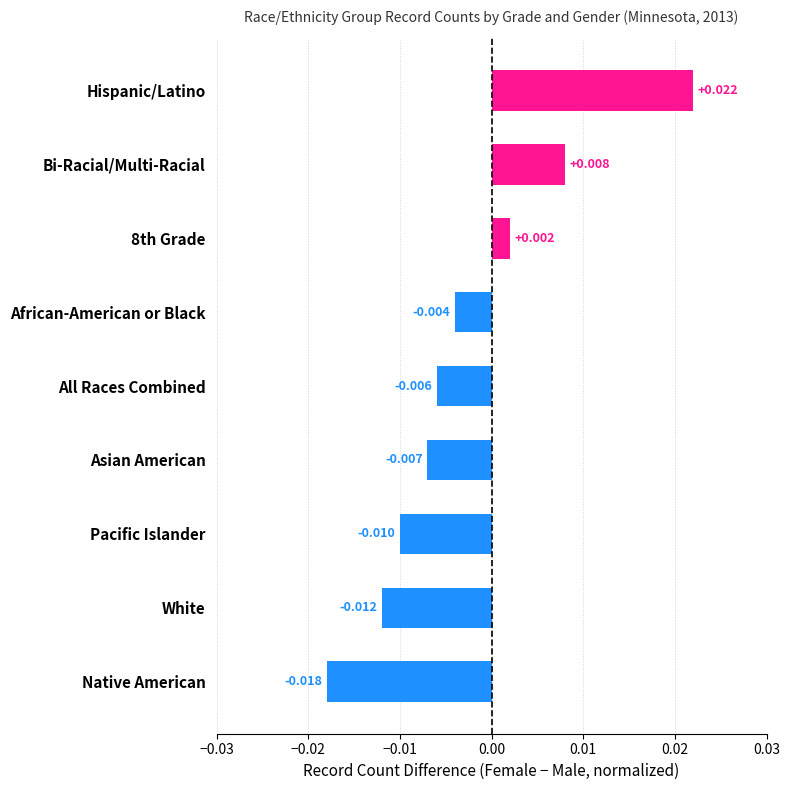

Rank the categories by value from highest to lowest.

Hispanic/Latino, Bi-Racial/Multi-Racial, 8th Grade, African-American or Black, All Races Combined, Asian American, Pacific Islander, White, Native American